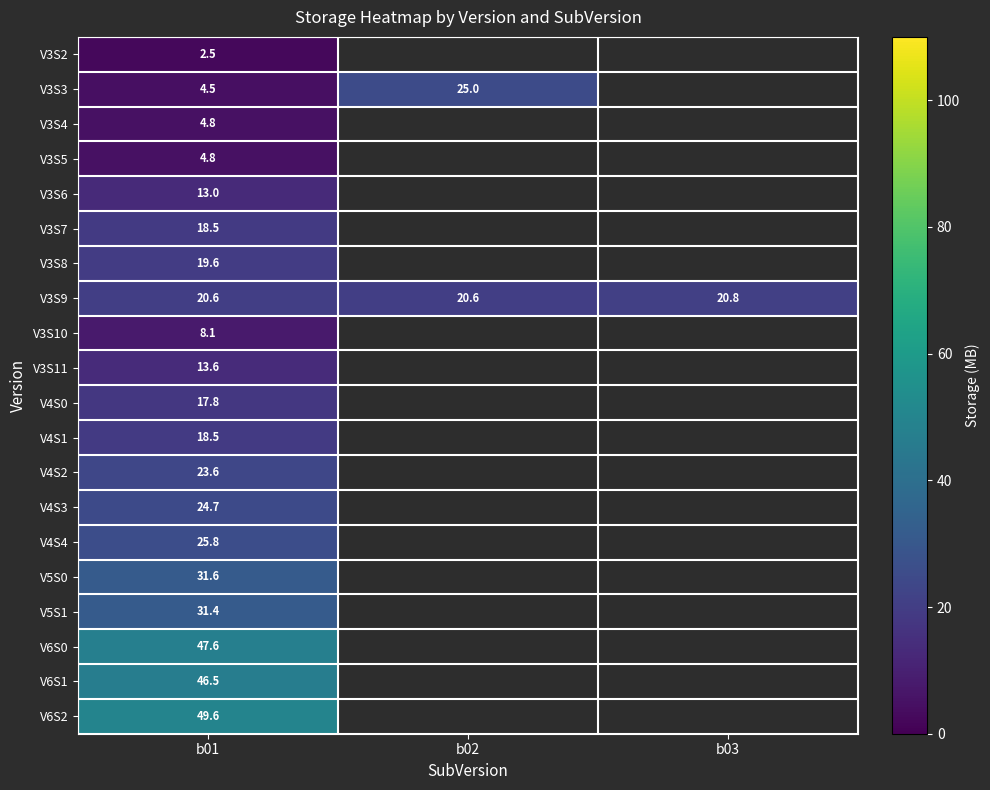

What is the spread (max minus min) of values at b01?

47.1